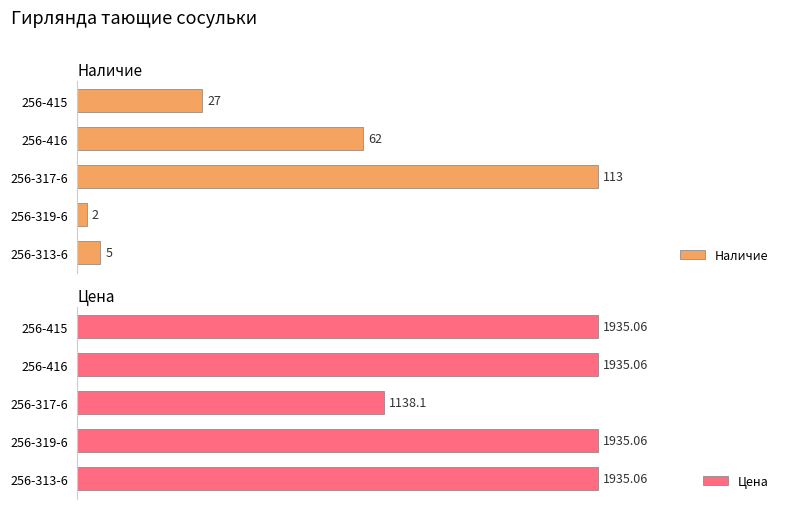

Rank the categories by Наличие value from lowest to highest.

256-319-6, 256-313-6, 256-415, 256-416, 256-317-6